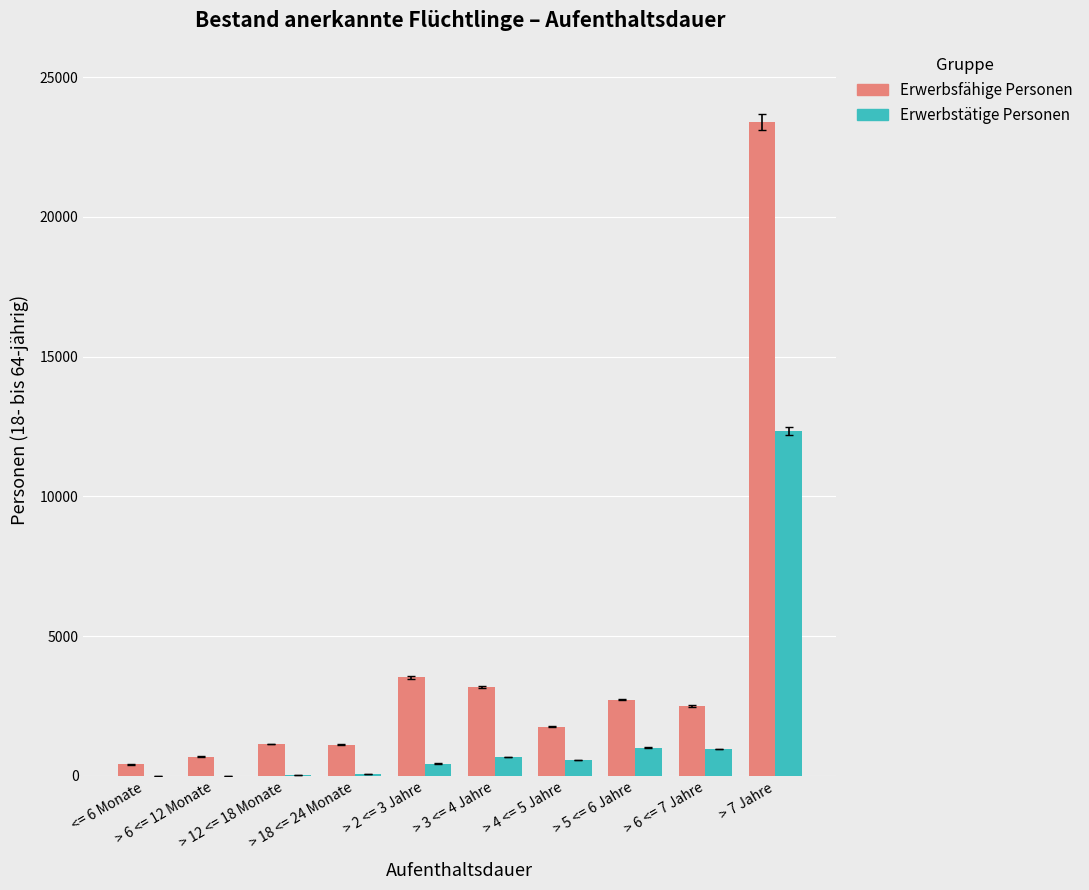

What is the maximum value for Erwerbstätige Personen?

12336